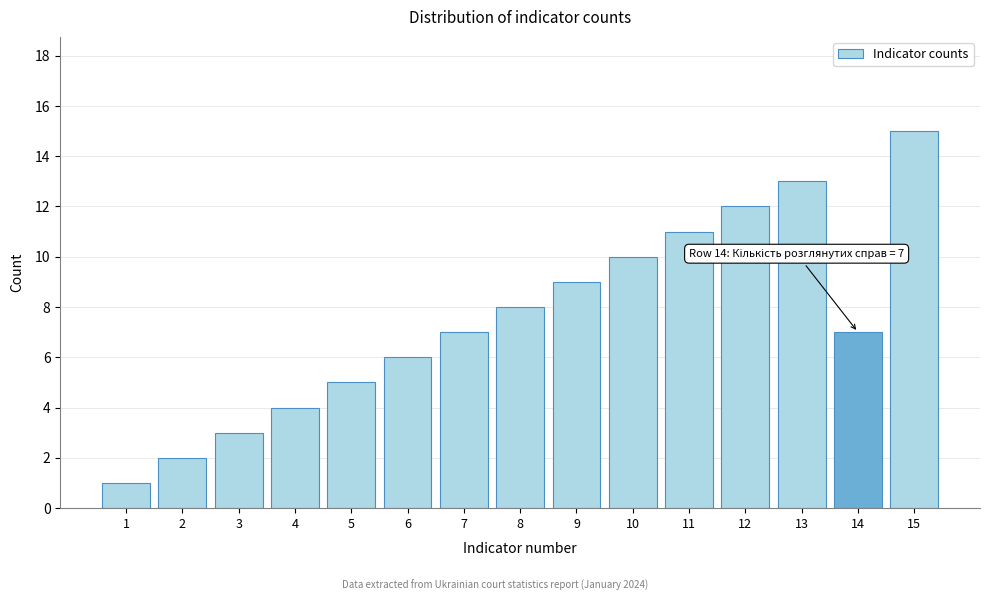

Reading left to right, list all the values displayed in this chart.

1=1	2=2	3=3	4=4	5=5	6=6	7=7	8=8	9=9	10=10	11=11	12=12	13=13	14=7	15=15